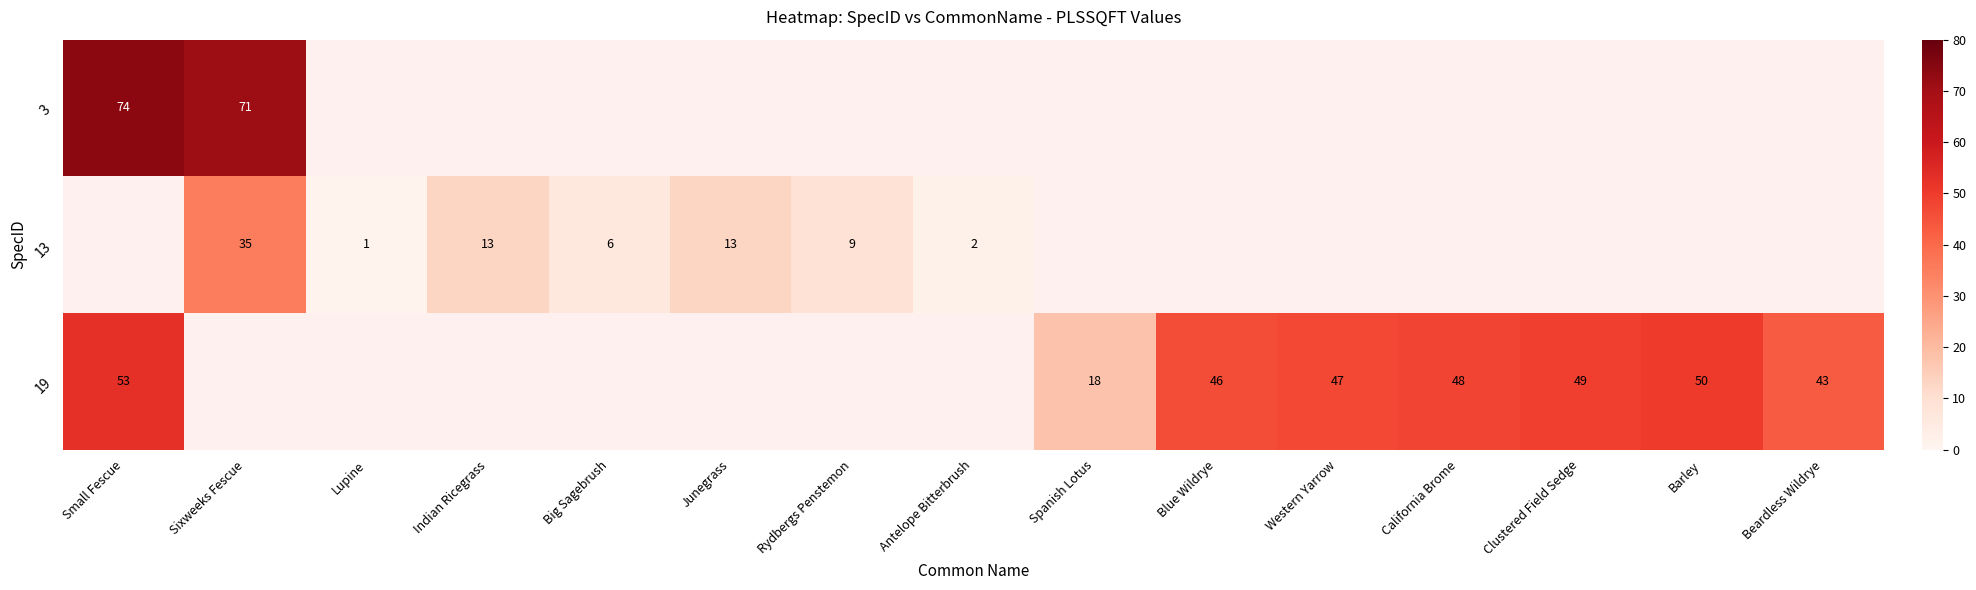

Is it true that 3 equals 125 at Sixweeks Fescue?

False